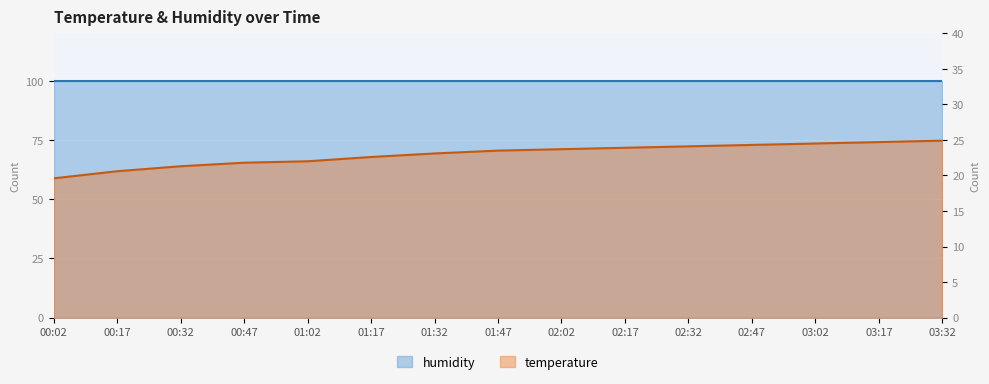

What is the ratio of the value at 01:32 to the value at 02:17?

1.0